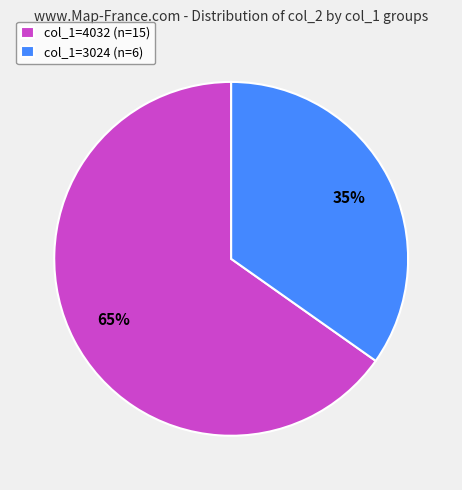

How many segments does this pie chart have?

2